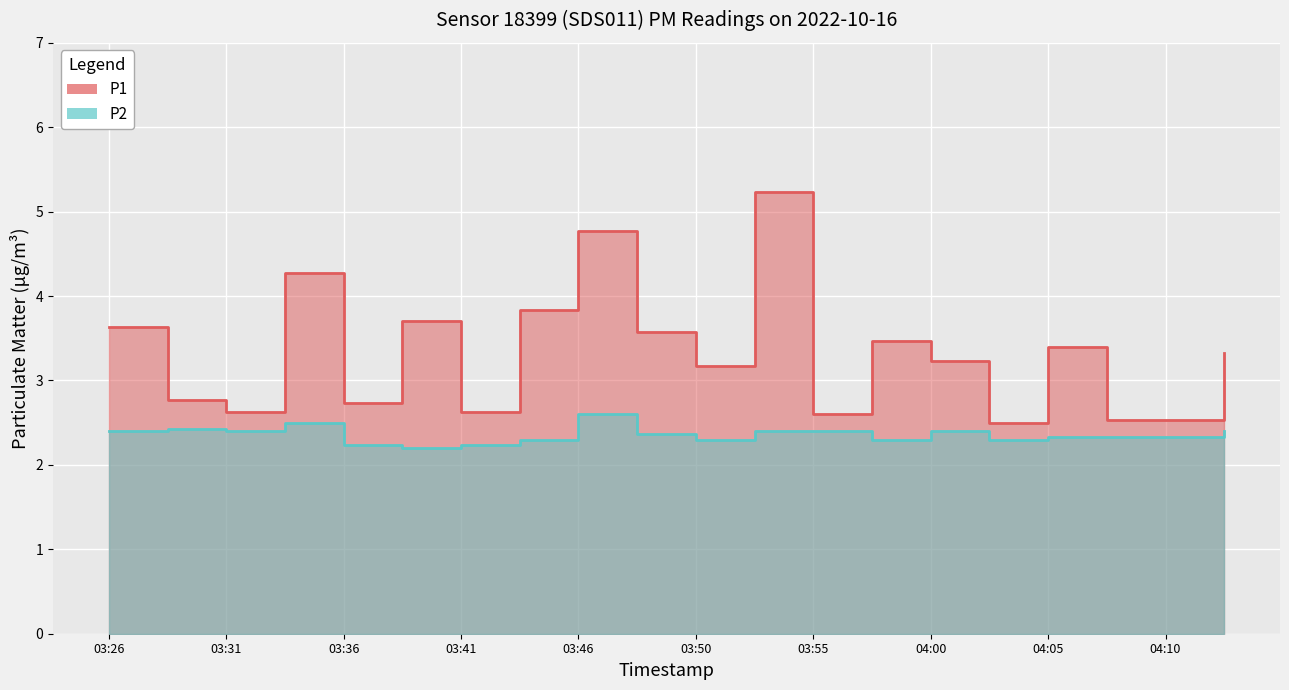

Reading left to right, transcribe all the data shown in this chart.

P1: 3.6	2.8	2.6	4.3	2.7	3.7	2.6	3.8	4.8	3.6	3.2	5.2	2.6	3.5	3.2	2.5	3.4	2.5	2.5	3.3
P2: 2.4	2.4	2.4	2.5	2.2	2.2	2.2	2.3	2.6	2.4	2.3	2.4	2.4	2.3	2.4	2.3	2.3	2.3	2.3	2.4